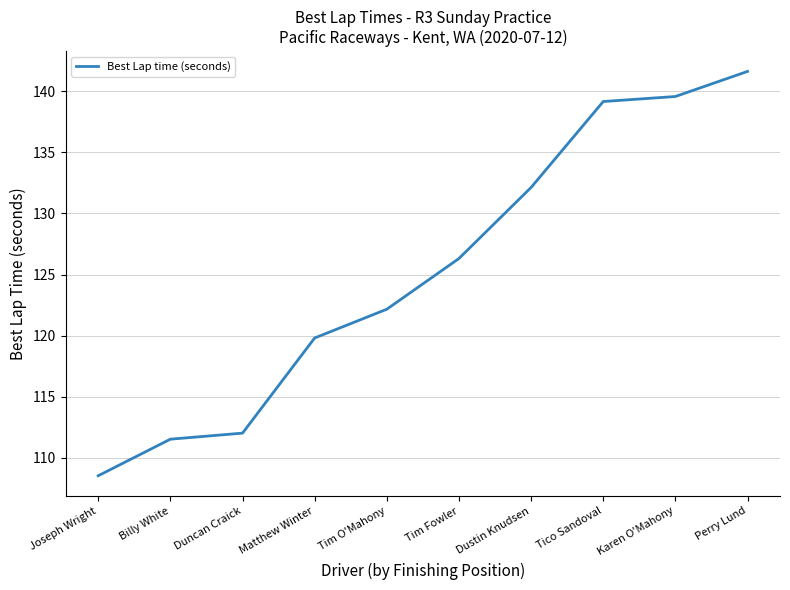

Reading left to right, what are all the values shown in this chart?

Joseph Wright=108.5	Billy White=111.5	Duncan Craick=112.0	Matthew Winter=119.8	Tim O'Mahony=122.2	Tim Fowler=126.3	Dustin Knudsen=132.1	Tico Sandoval=139.2	Karen O'Mahony=139.6	Perry Lund=141.6